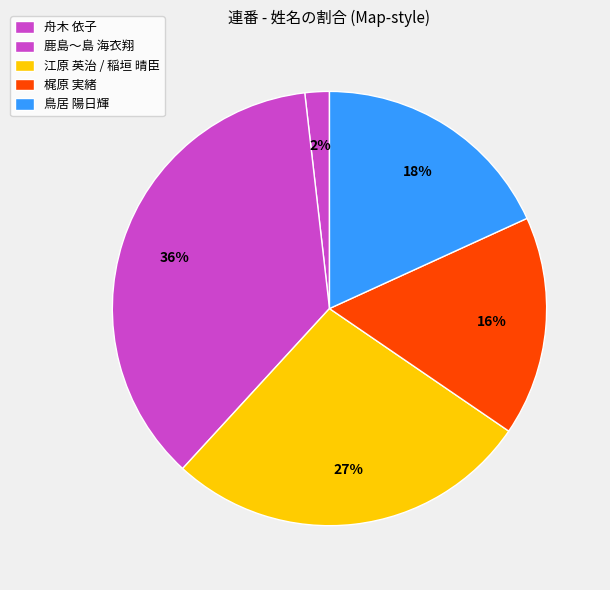

Is there any slice that represents more than half of the pie?

No